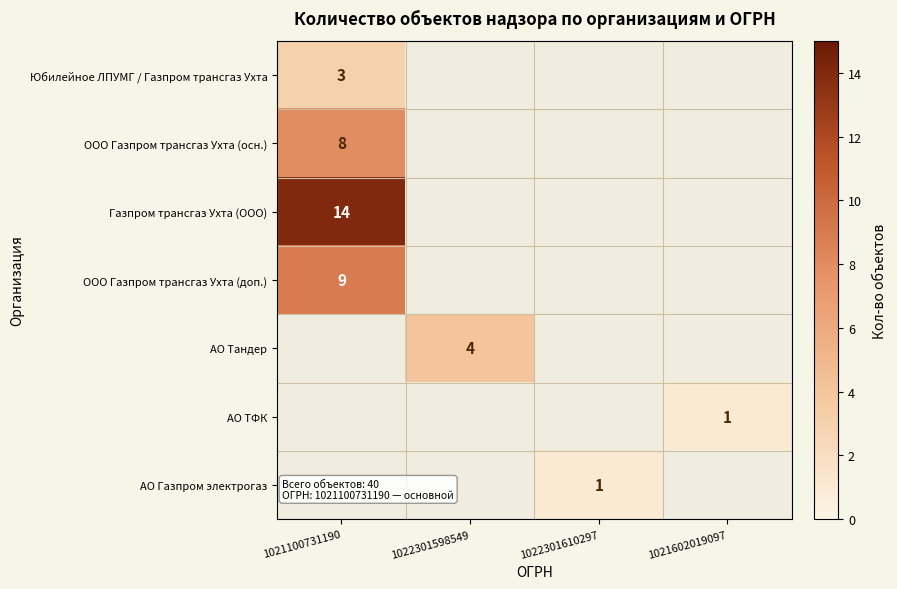

The value of Юбилейное ЛПУМГ / Газпром трансгаз Ухта at 1021100731190 is 1. True or false?

False